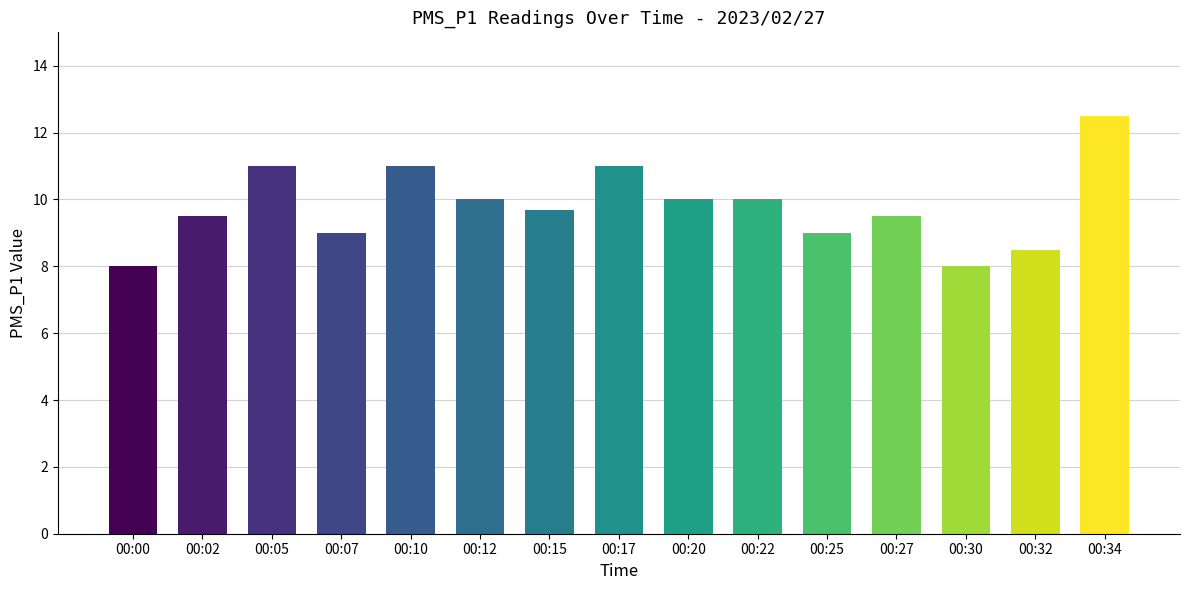

What is the difference between the maximum and second lowest values?

4.5